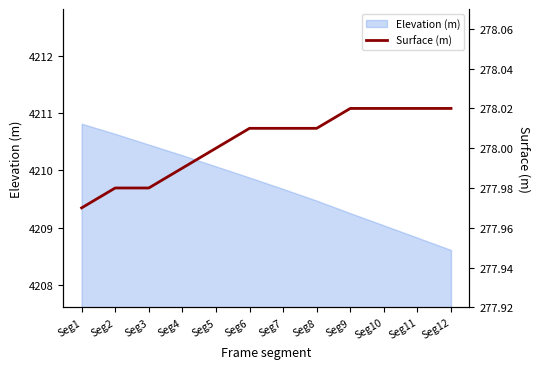

Count the number of values greater than 278.

7